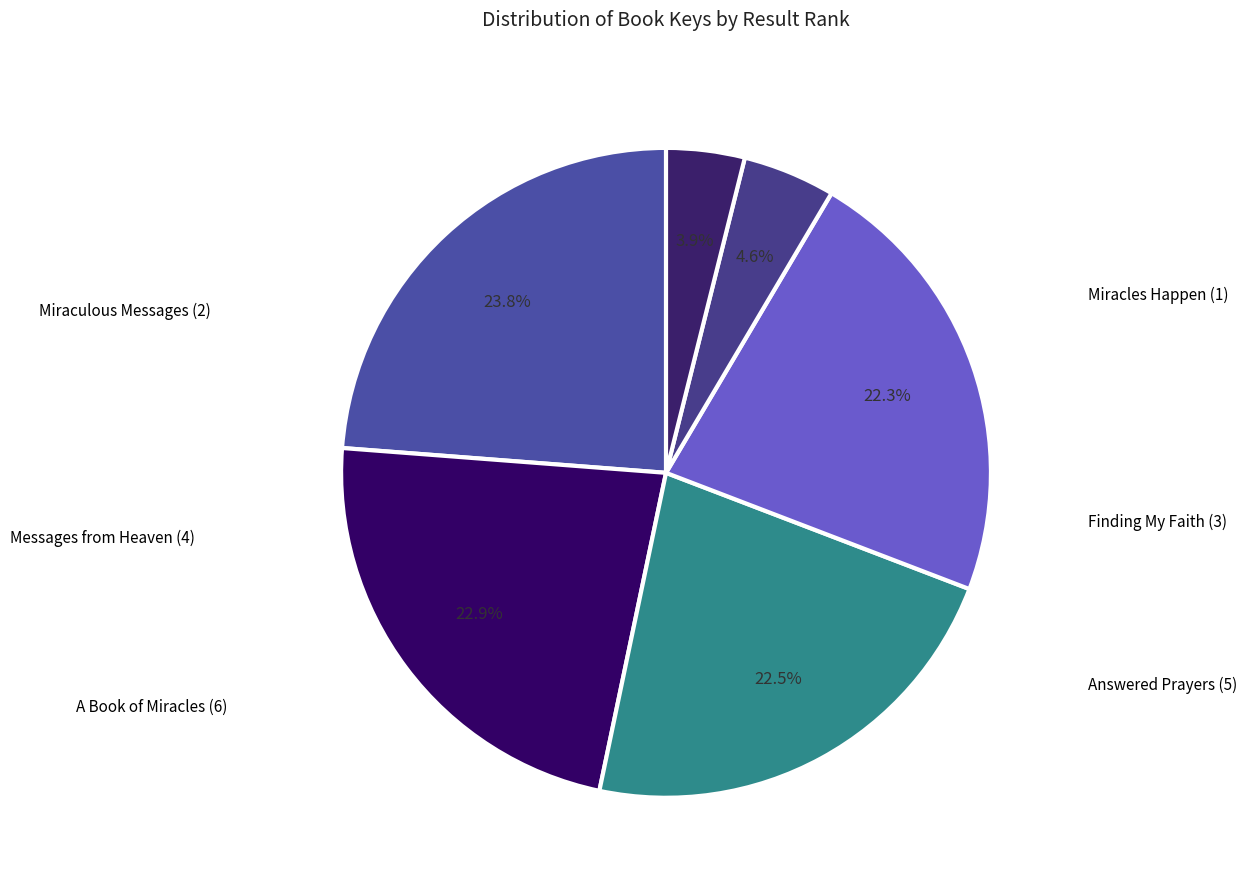

Which slice is the largest?

Miracles Happen (1)